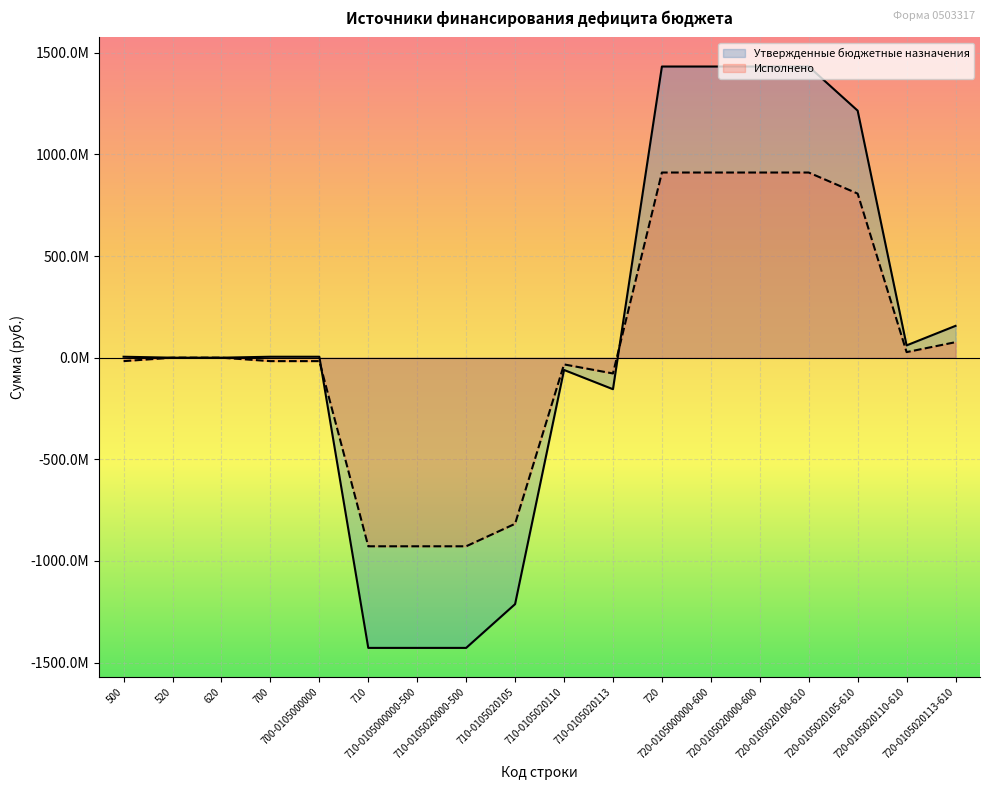

At which category is the sum across all series the highest?

720